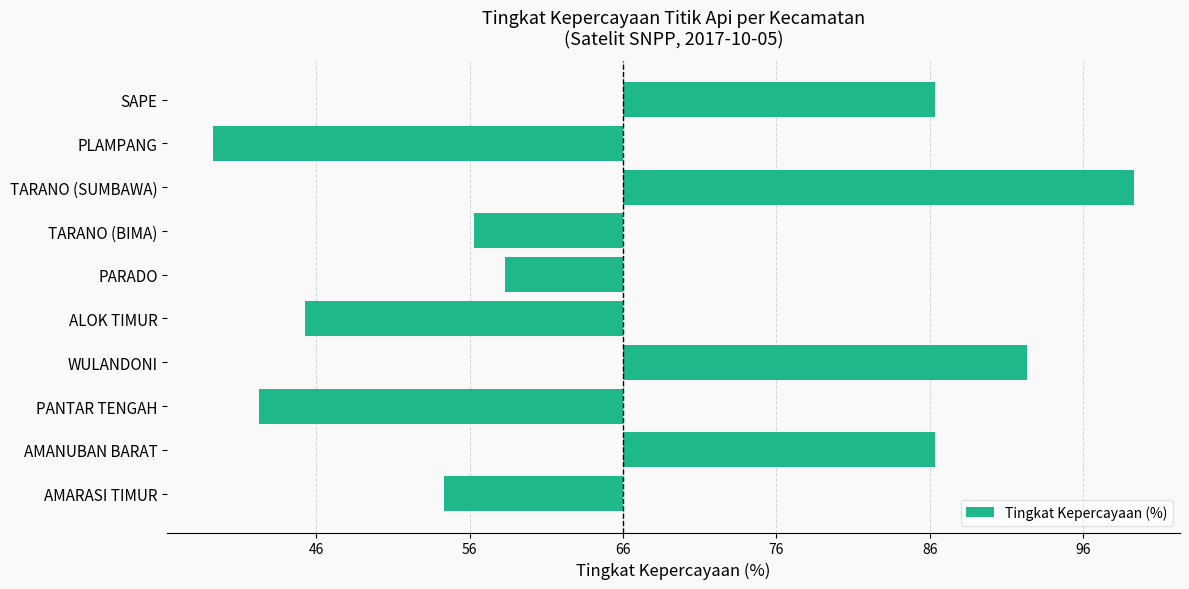

Which category has the lowest value across all series?

PLAMPANG